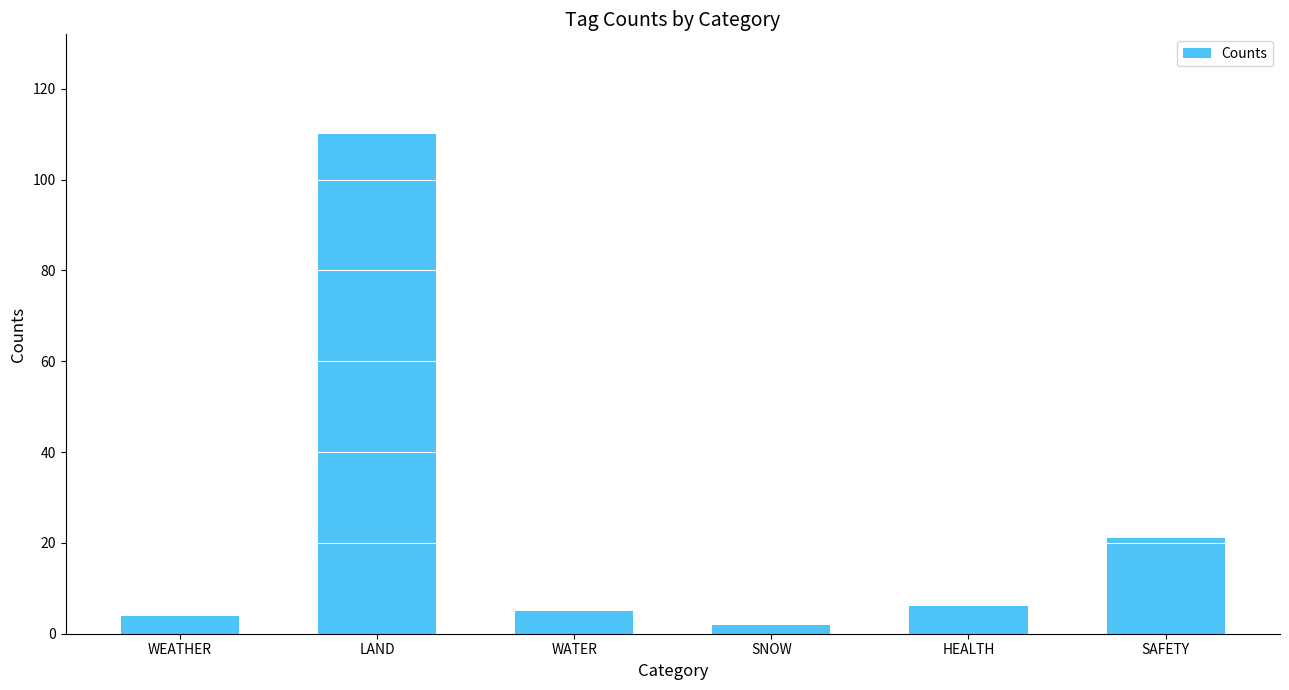

What is the change in value from SNOW to HEALTH?

+4